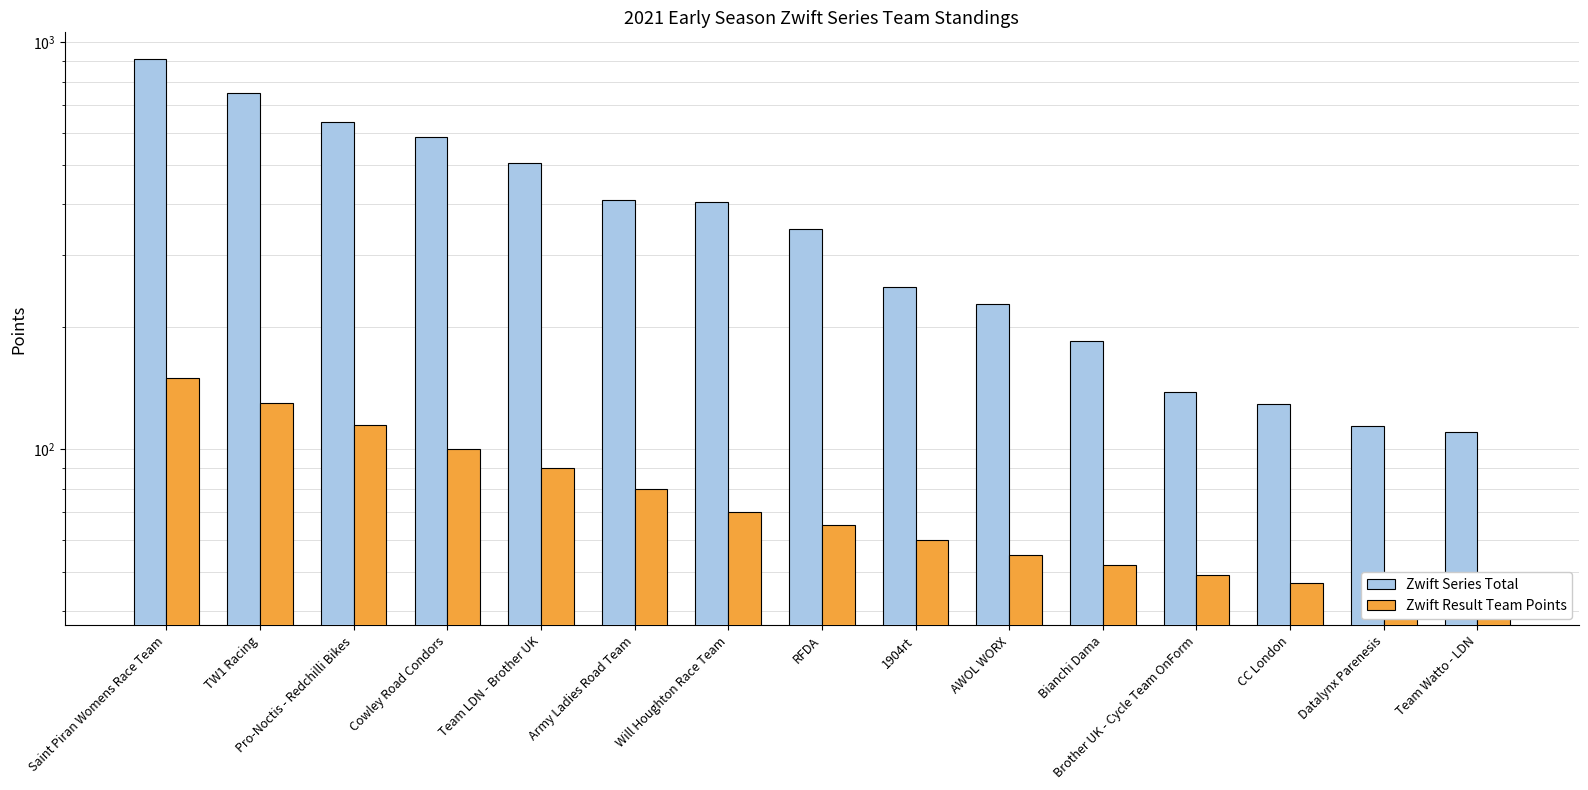

How many data points in Zwift Series Total are above 347?

7